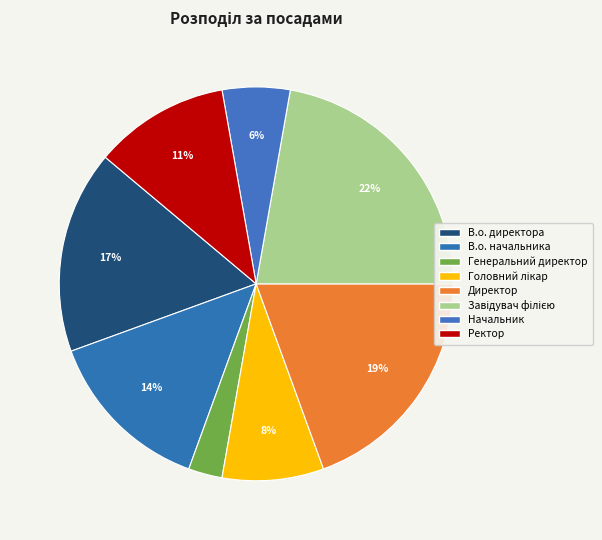

True or false: Начальник accounts for 1% of the total.

False